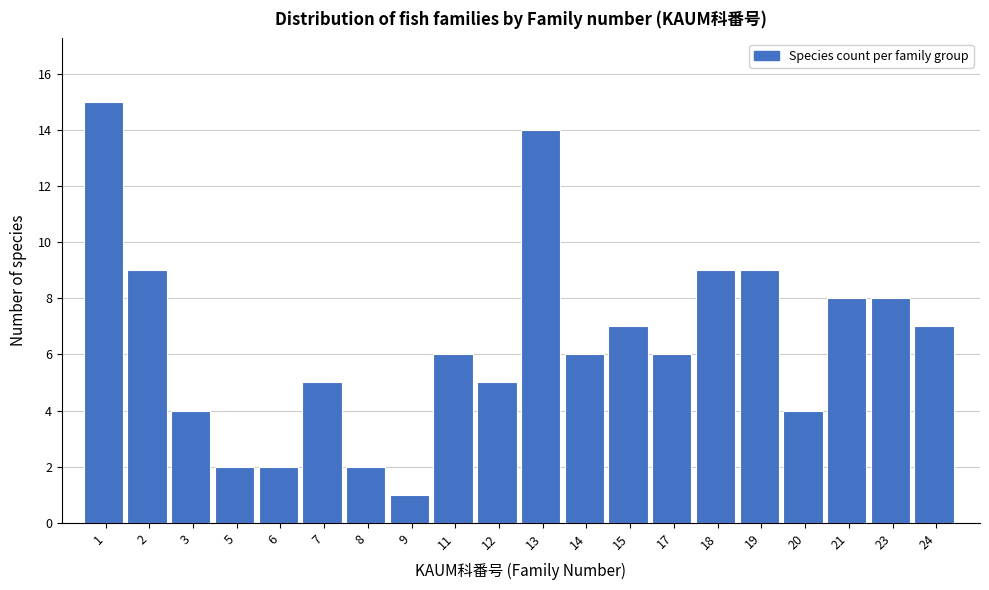

Reading left to right, what are all the values shown in this chart?

1=15	2=9	3=4	5=2	6=2	7=5	8=2	9=1	11=6	12=5	13=14	14=6	15=7	17=6	18=9	19=9	20=4	21=8	23=8	24=7